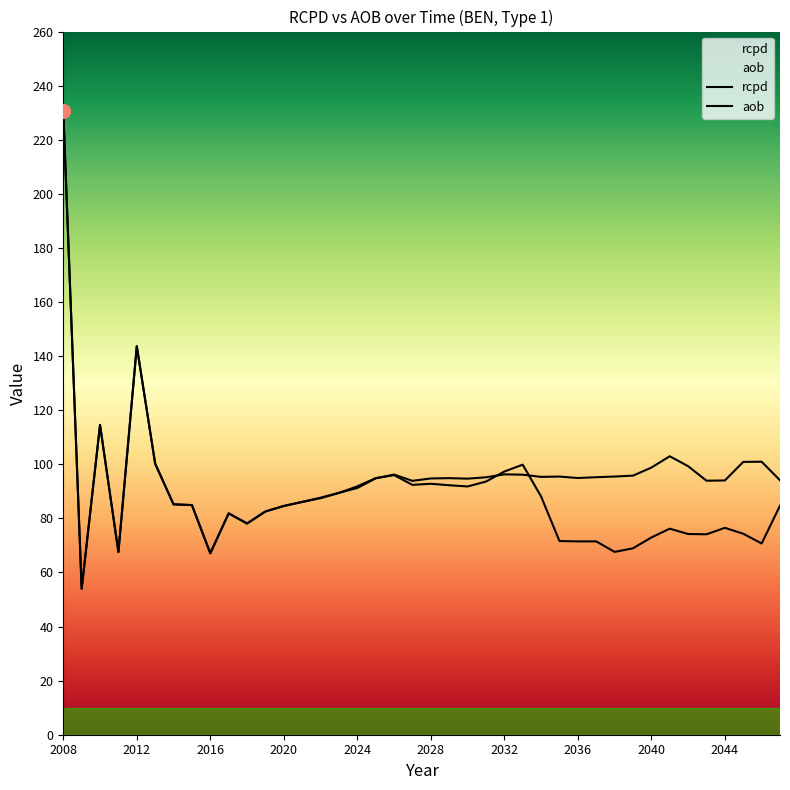

What is the sum of all rcpd values?

3843.2